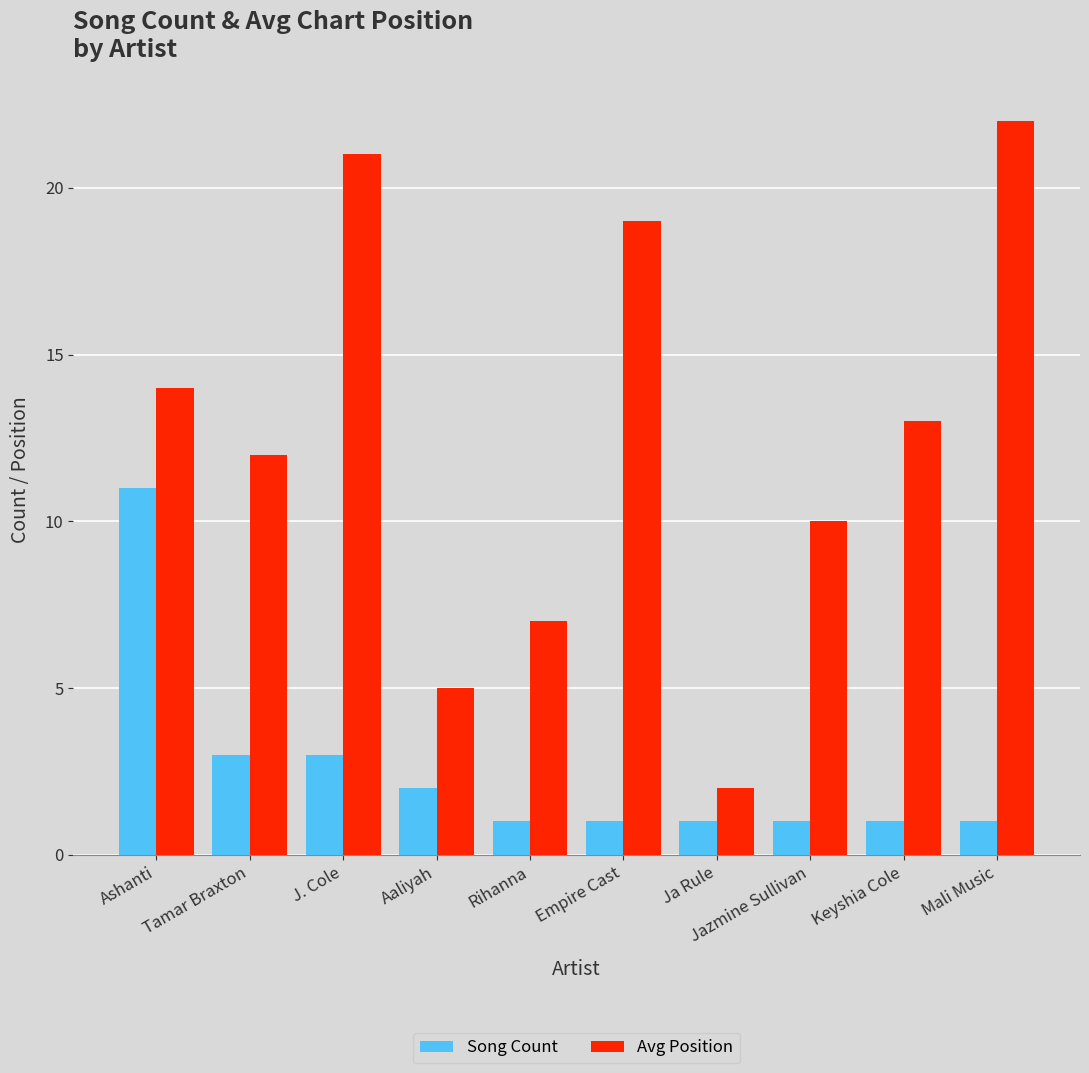

What is the sum of the Avg Position values at Ashanti and Tamar Braxton?

26